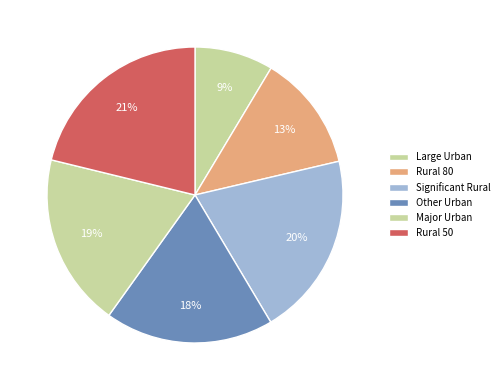

Rank the categories by value from lowest to highest.

Large Urban, Rural 80, Other Urban, Major Urban, Significant Rural, Rural 50